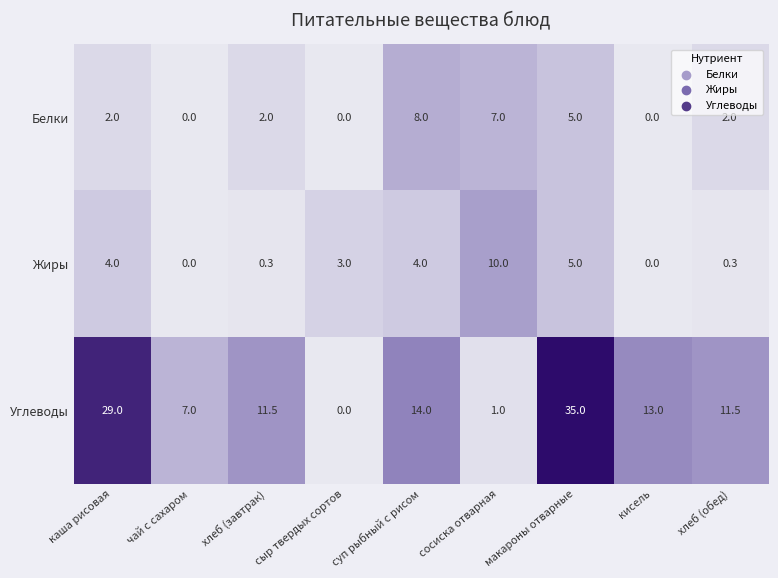

What is the spread (max minus min) of values at кисель?

13.0